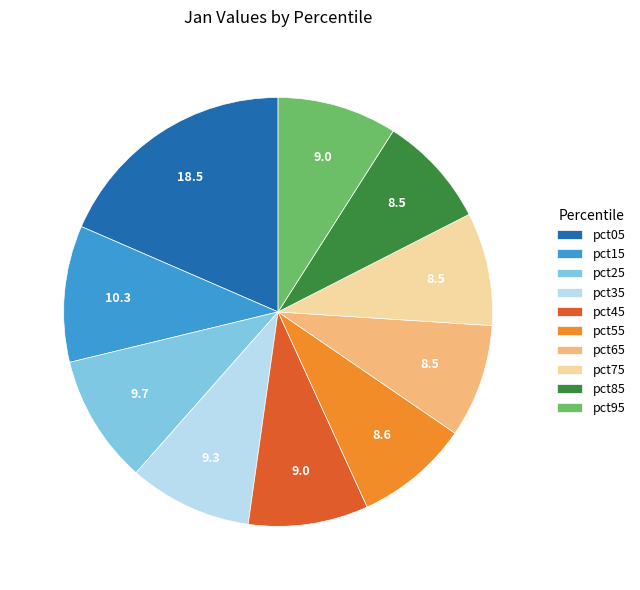

Do pct75 and pct55 together represent more than half of the pie?

No